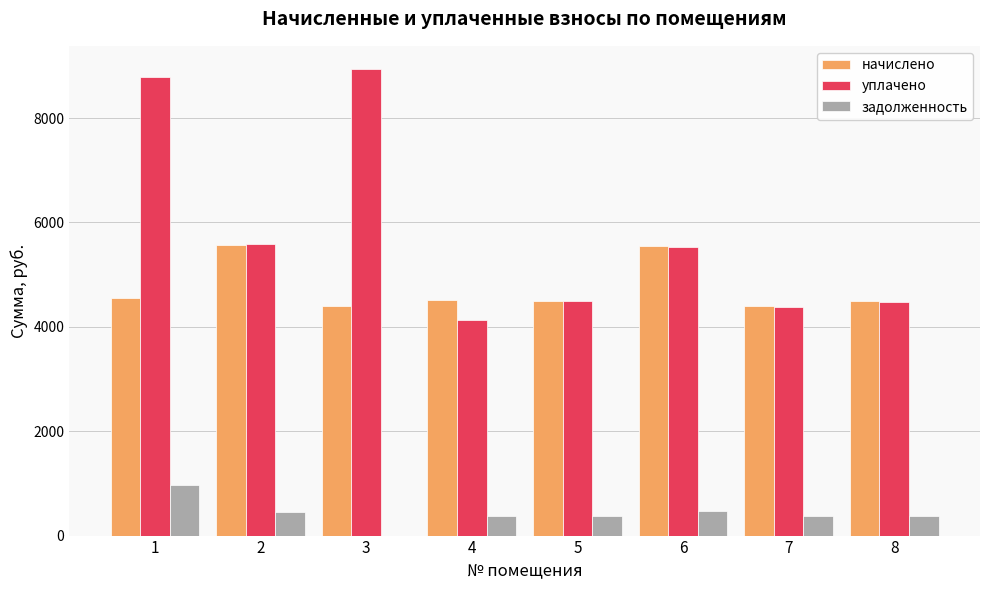

What is the spread (max minus min) of values at 7?

4023.4